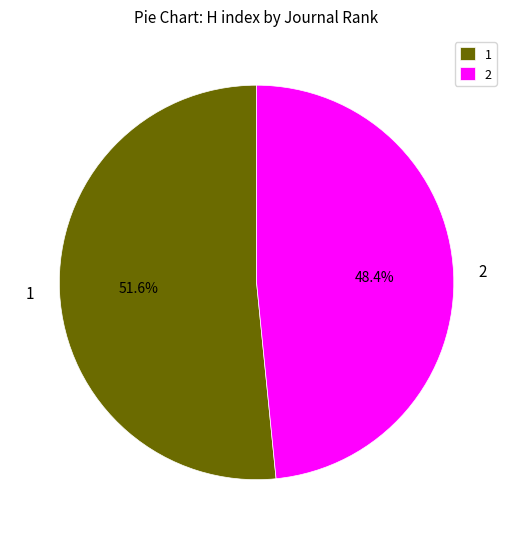

Which category has the smallest portion of the pie?

2